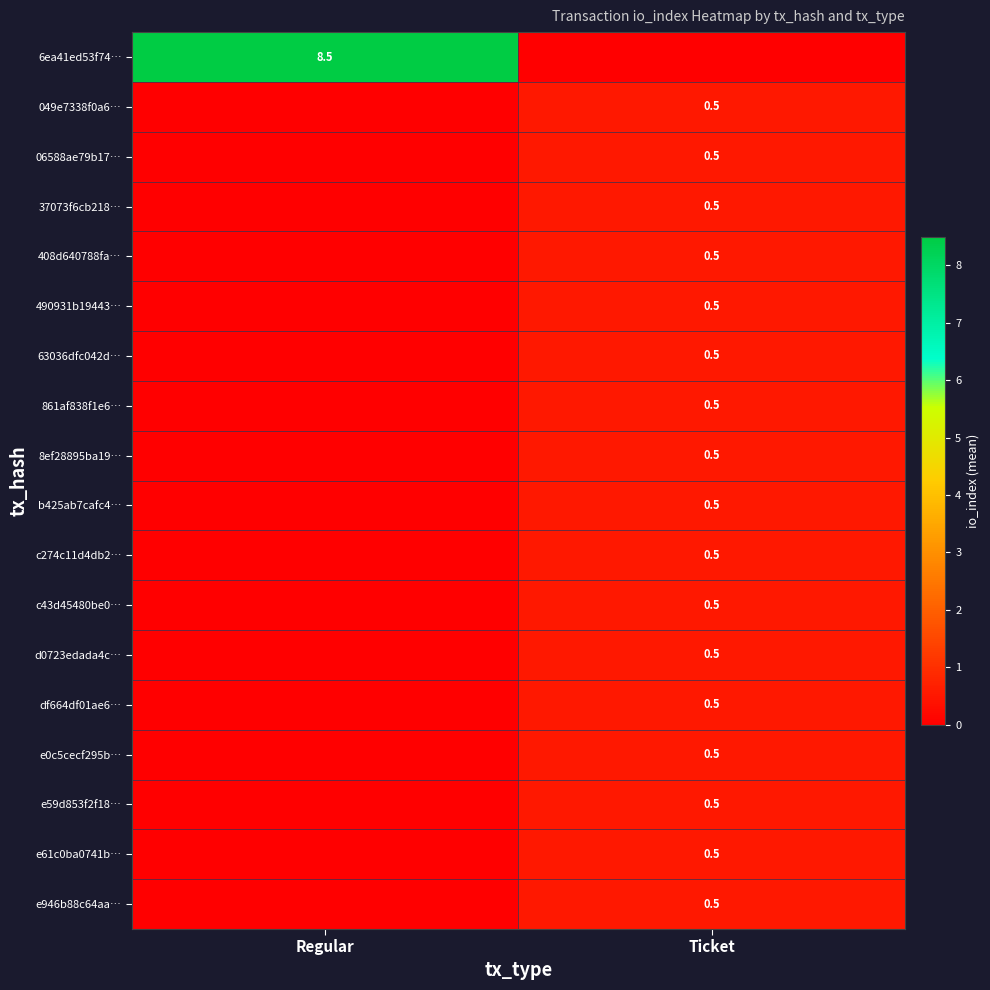

The value of d0723edada4c… at Ticket is 0.5. True or false?

True